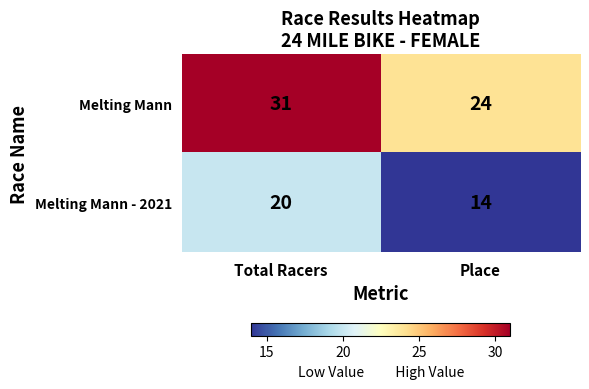

At which category is the sum across all series the highest?

Total Racers